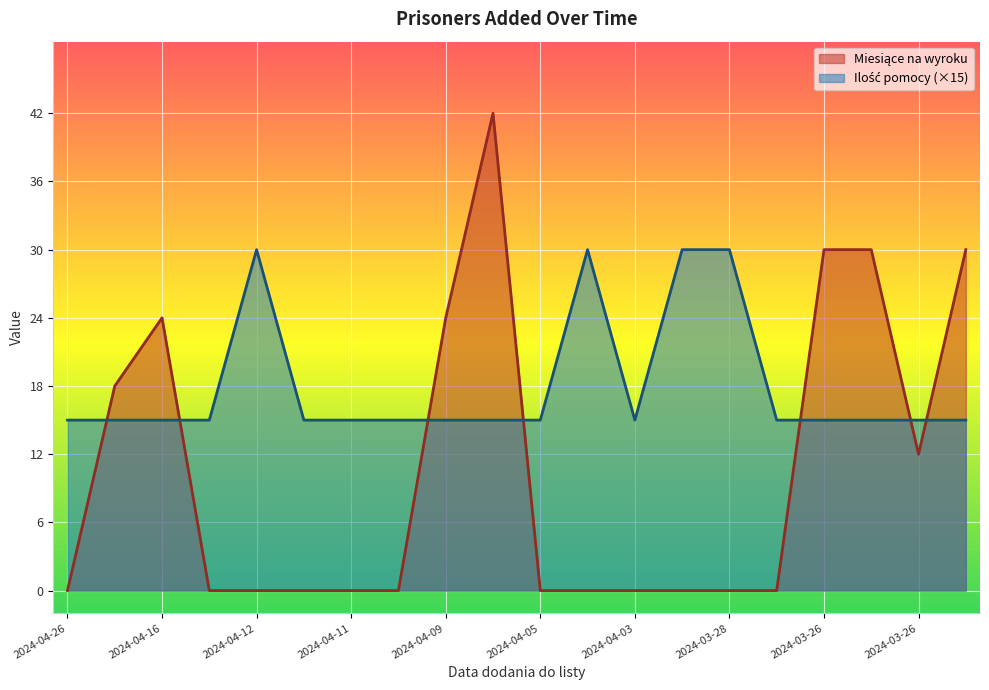

How many distinct data groups are displayed?

2